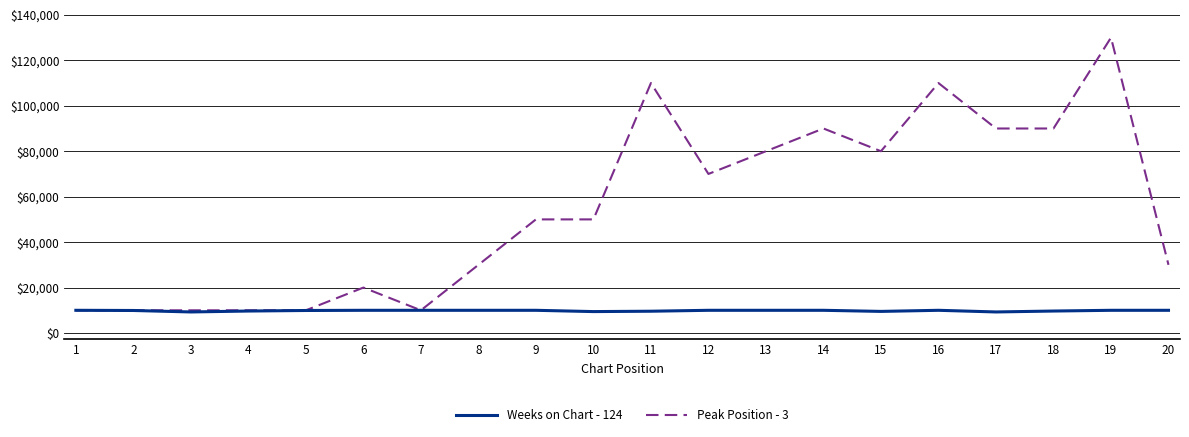

What is the total value across all series at 5?

19919.4